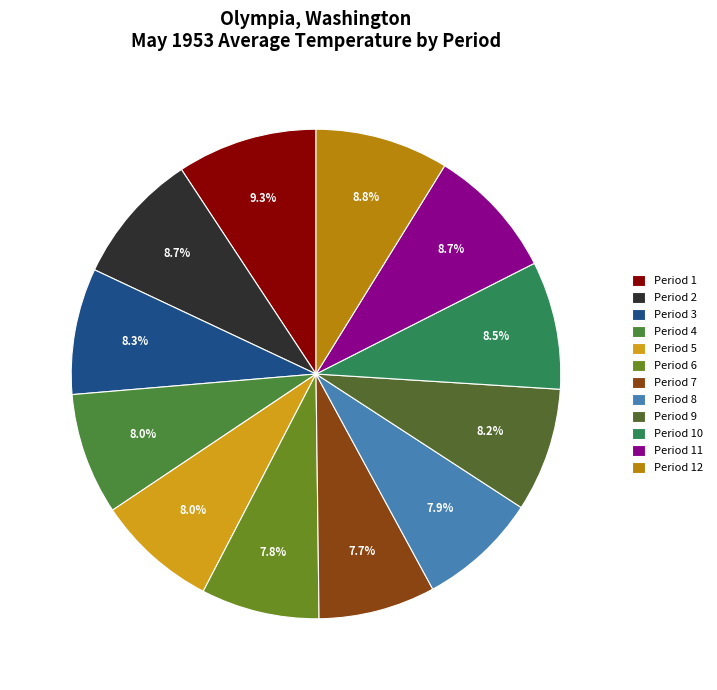

Which category has the smallest portion of the pie?

Period 7